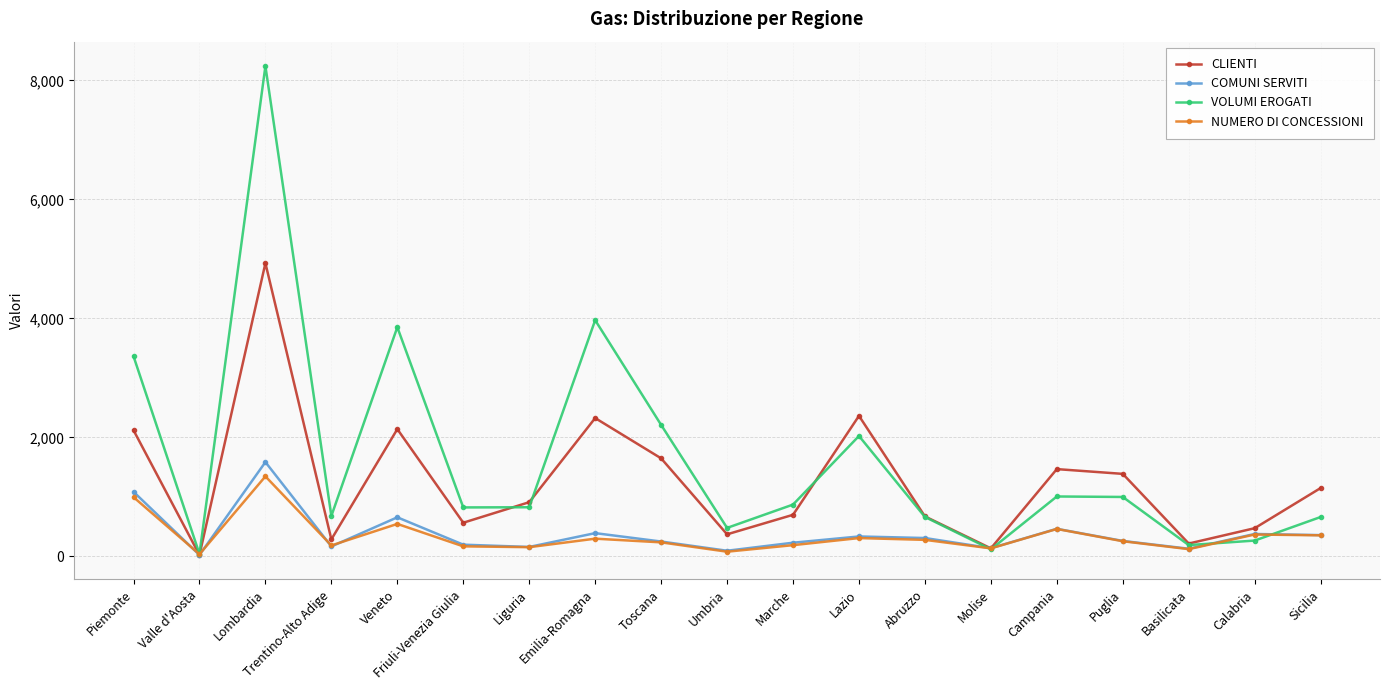

At how many categories does at least one series exceed 7733?

1